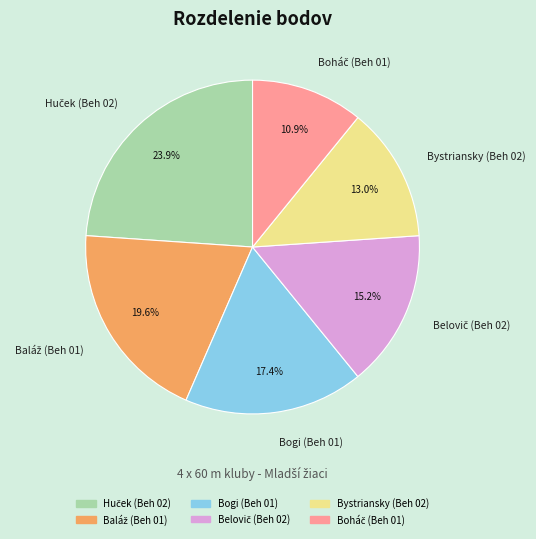

Does any single category account for the majority?

No